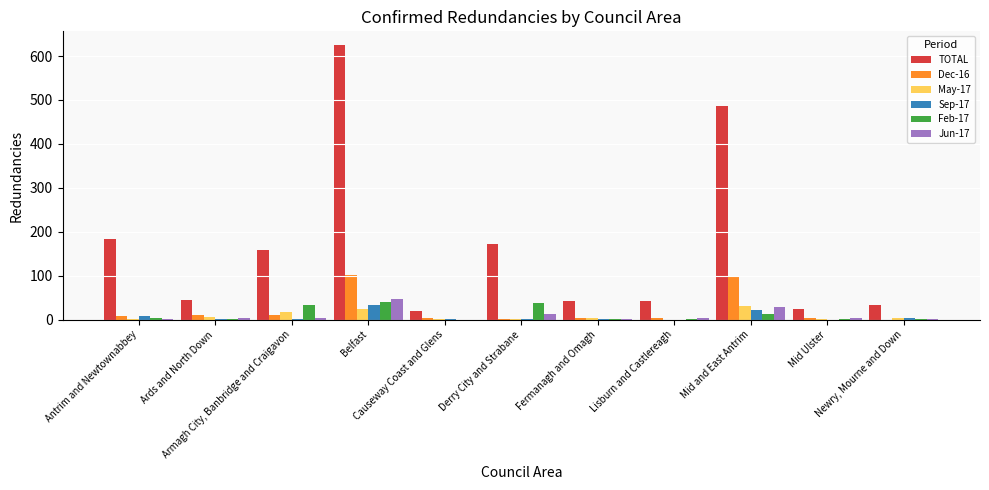

What is the sum of all Feb-17 values?

135